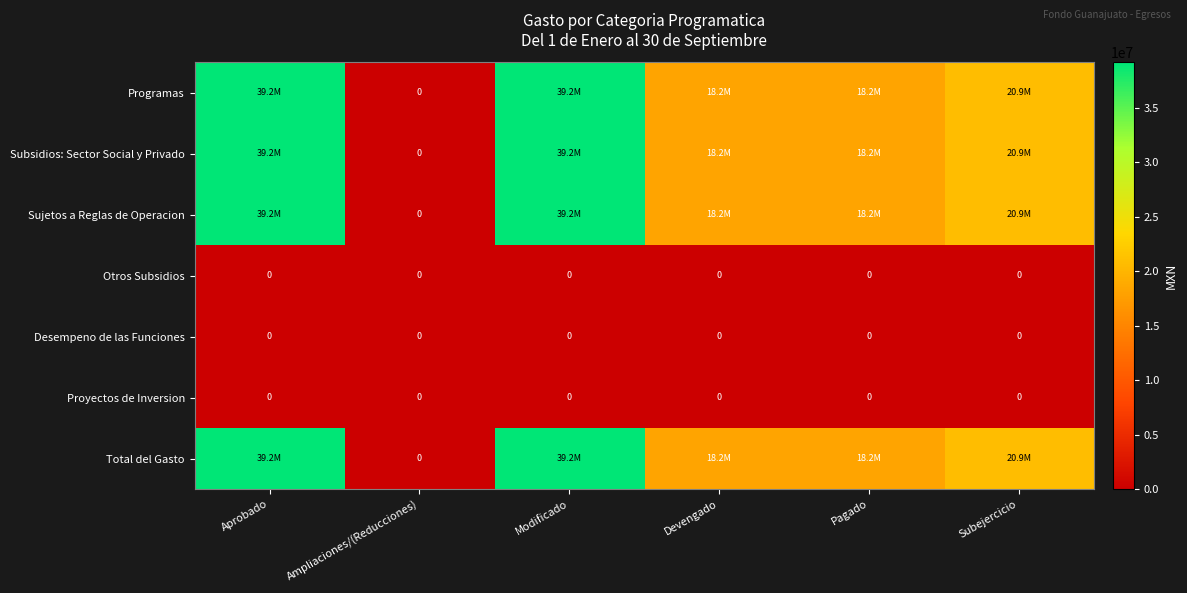

What is the greatest value displayed?

39179791.1